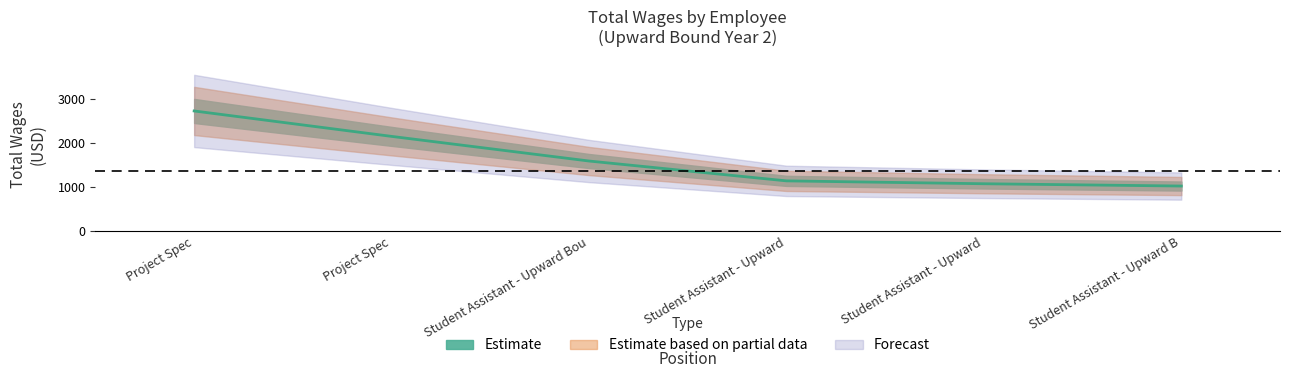

What is the average value?

1620